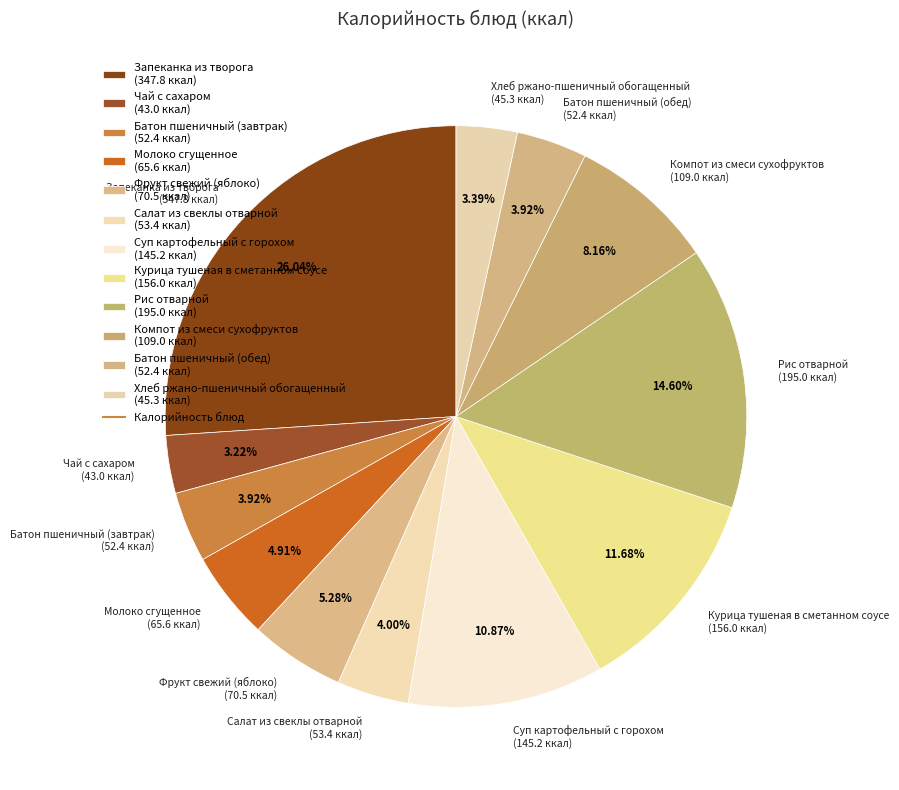

Does Батон пшеничный (завтрак) represent more than half of the total?

No